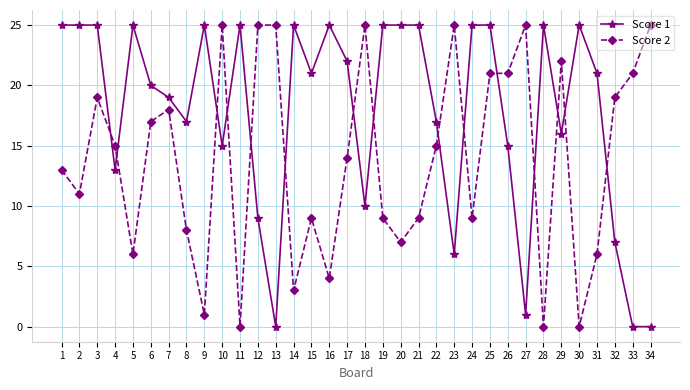

At which label does Score 2 first exceed 15?

3